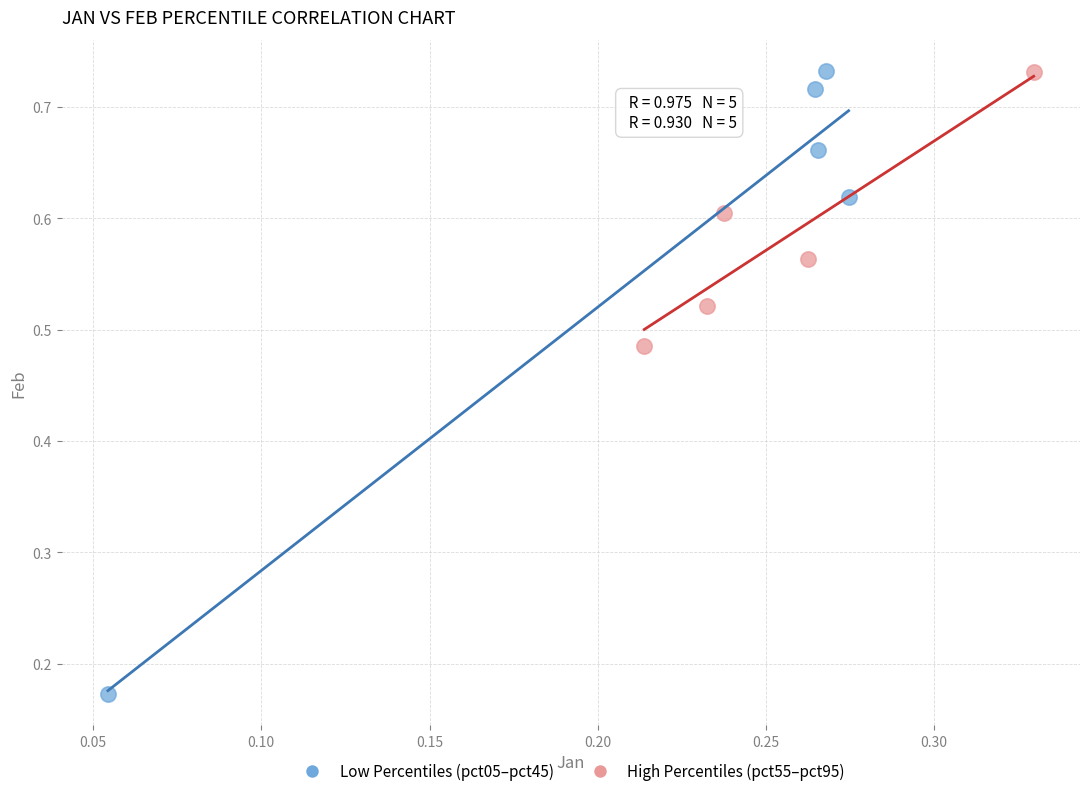

Which series has the largest Y range (max minus min)?

Low Percentiles (pct05–pct45)